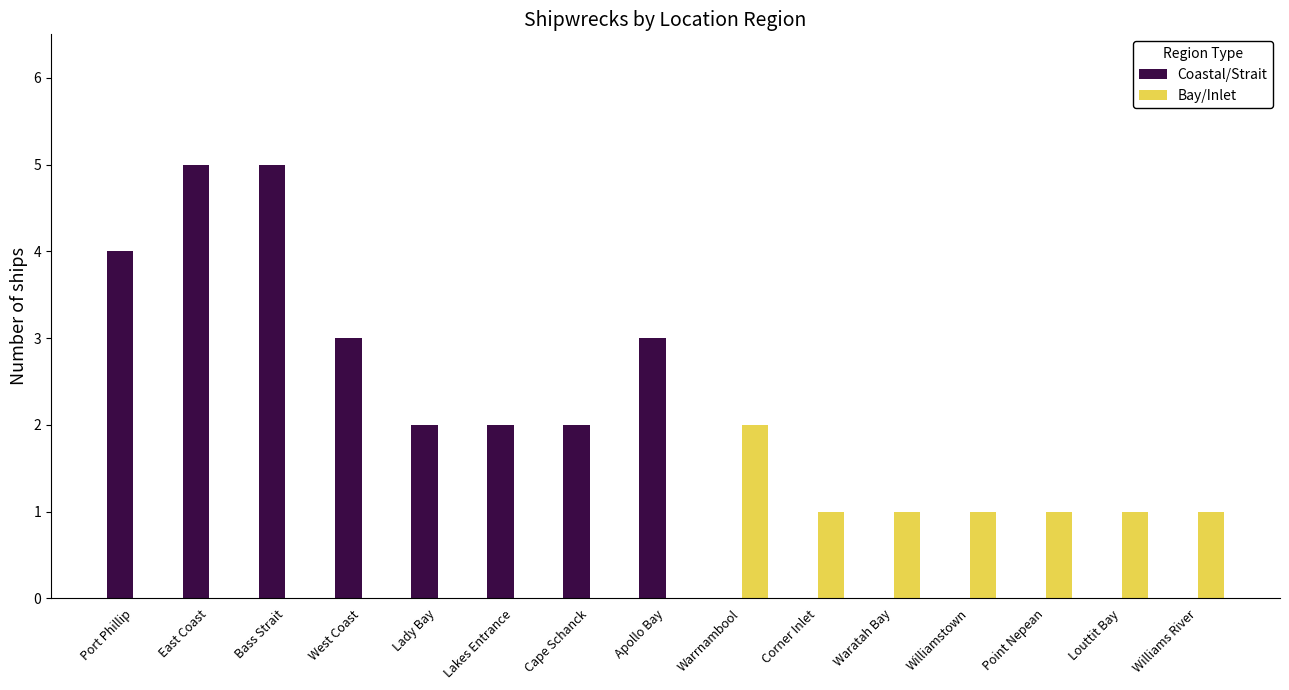

How many categories are shown in the chart?

15